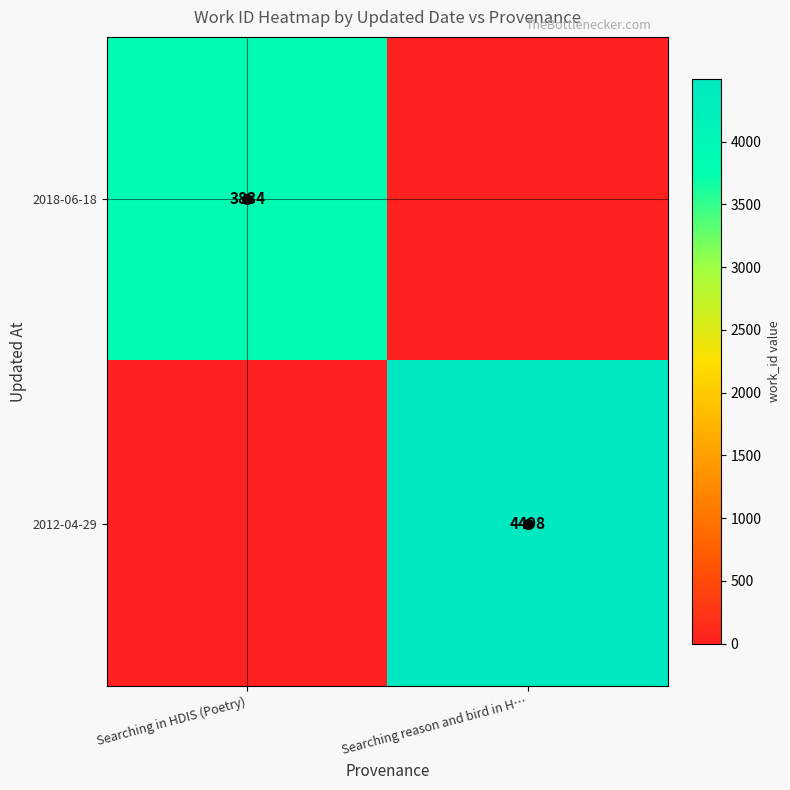

The 2018-06-18 series shows 2602 at Searching in HDIS (Poetry). True or false?

False